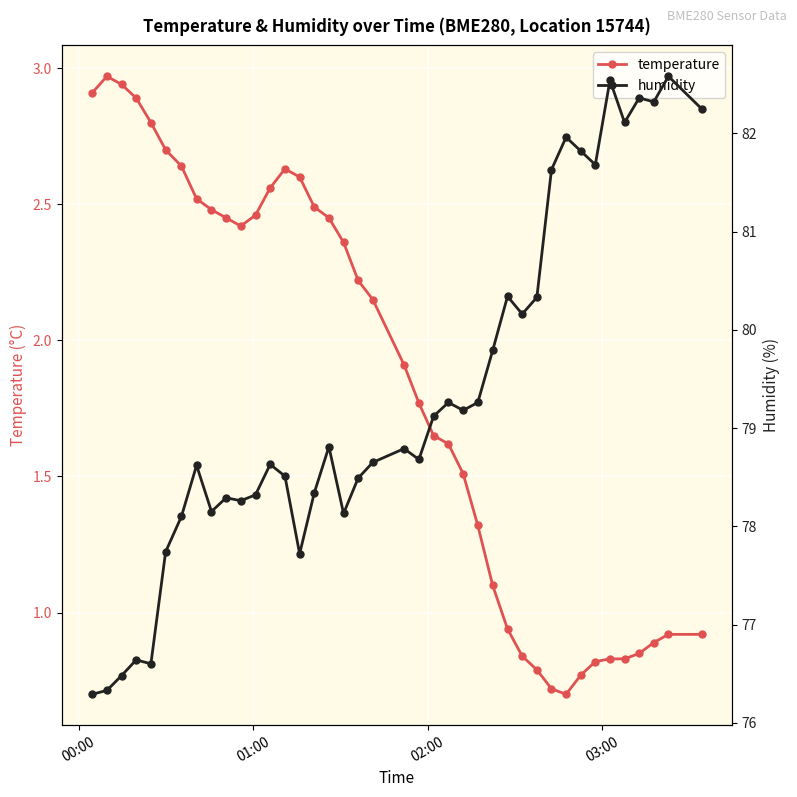

Does the chart display data point markers on the line(s)?

Yes